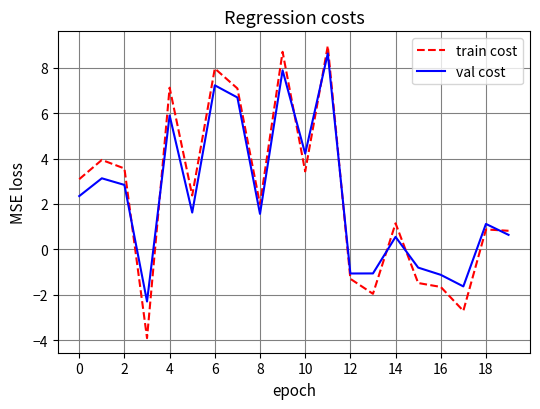

Which series has the widest spread of values?

train cost